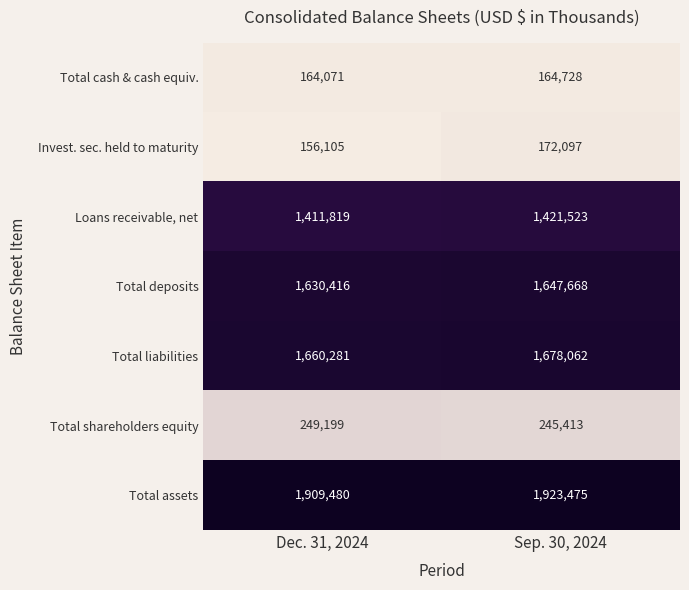

Reading left to right, list all the values displayed in this chart.

Total cash & cash equiv.: 164071	164728
Invest. sec. held to maturity: 156105	172097
Loans receivable, net: 1411819	1421523
Total deposits: 1630416	1647668
Total liabilities: 1660281	1678062
Total shareholders equity: 249199	245413
Total assets: 1909480	1923475